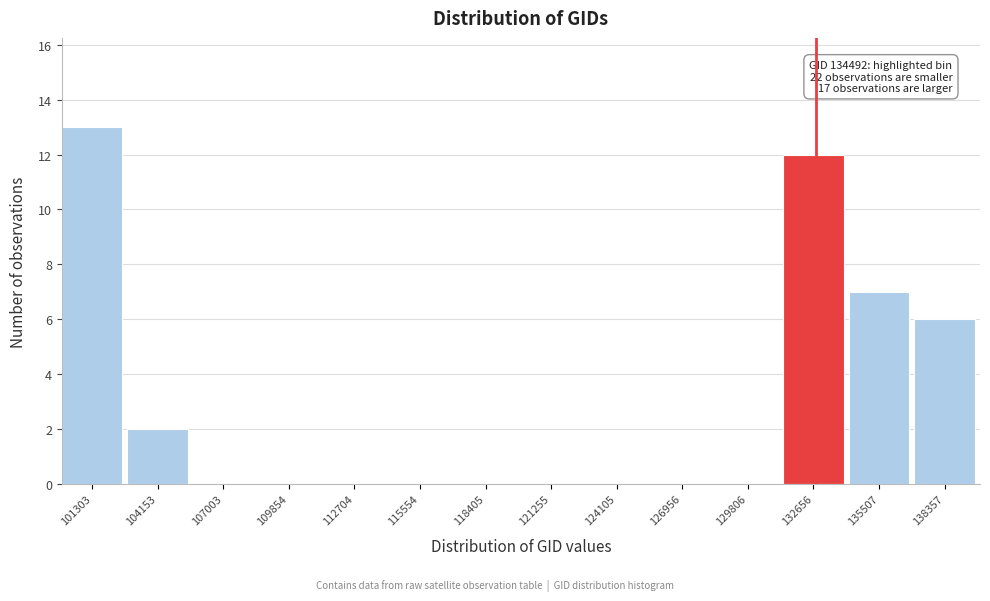

Which has a higher value, 118405 or 132656?

132656